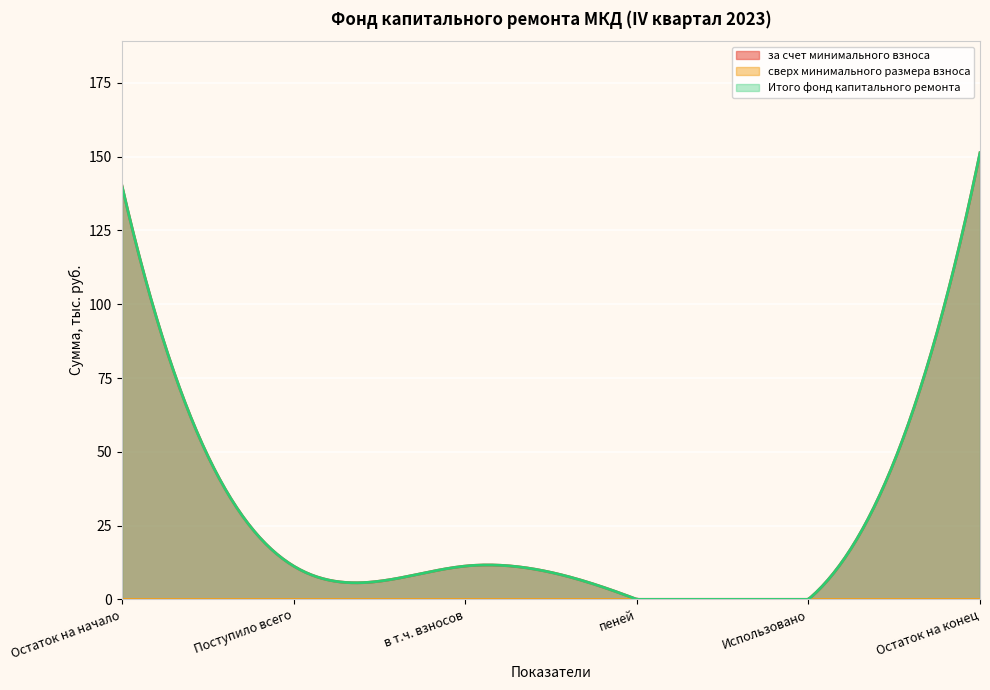

True or false: за счет минимального взноса and сверх минимального размера взноса cross at least once.

False